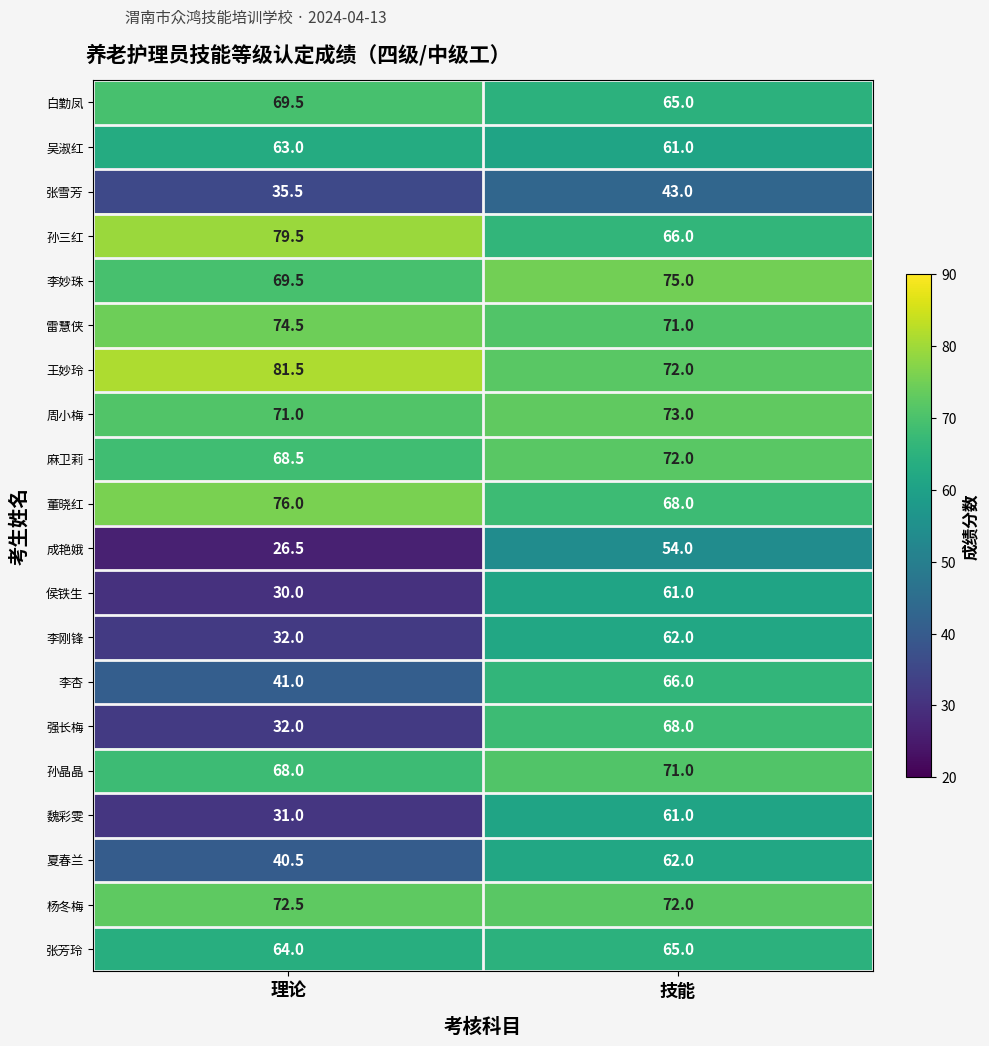

At how many categories does at least one series exceed 71?

2